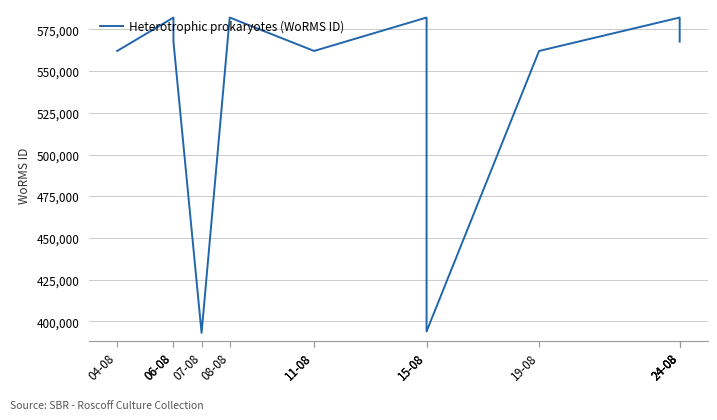

What is the sum of all values?

7067038